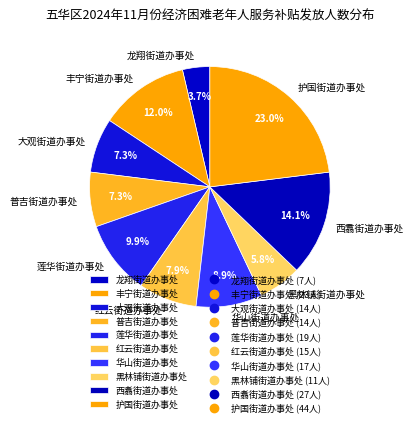

To the nearest percent, what is the difference between the 护国街道办事处 and 丰宁街道办事处 slice percentages?

11%